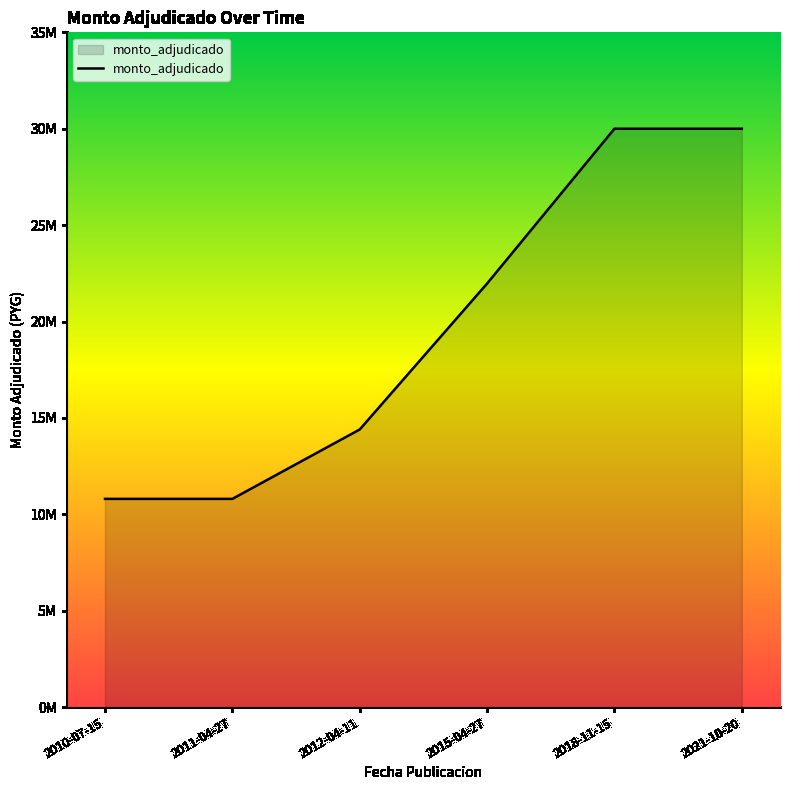

Does the chart display data point markers on the line(s)?

No